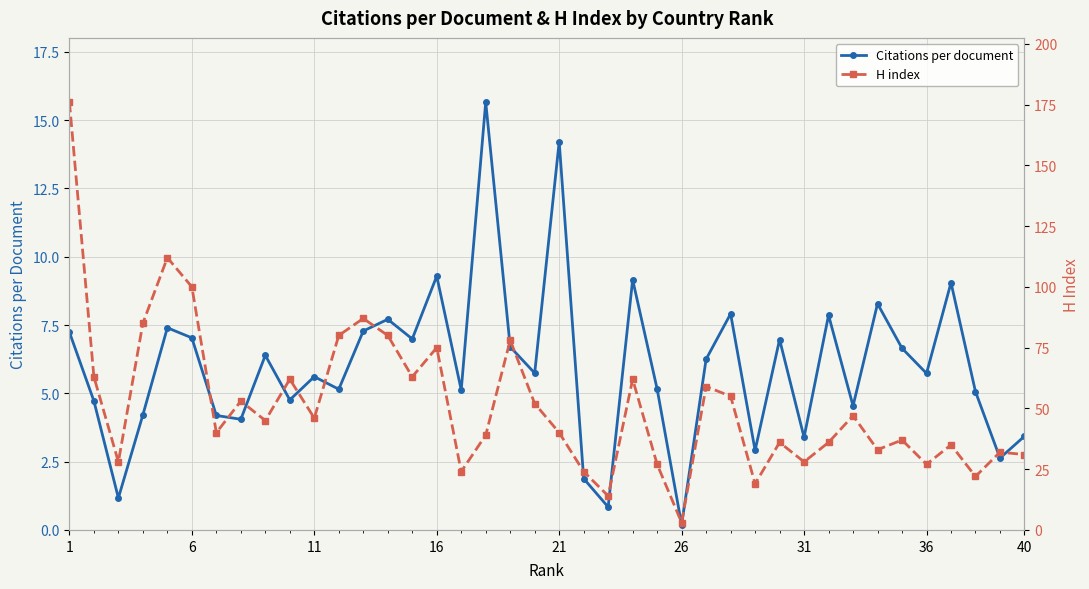

What is the difference between the maximum and minimum values in the H index series?

173.0